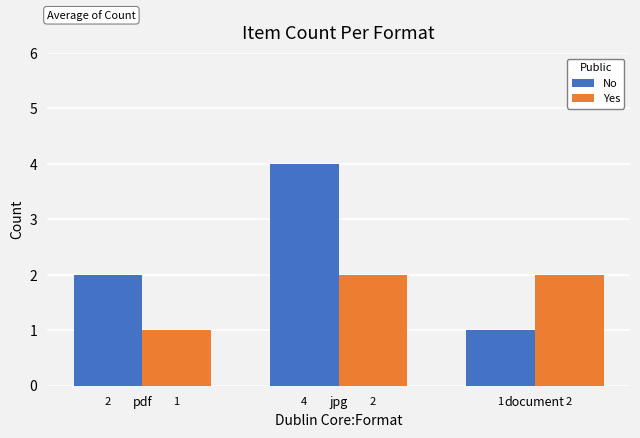

What is the highest value of the Yes series?

2